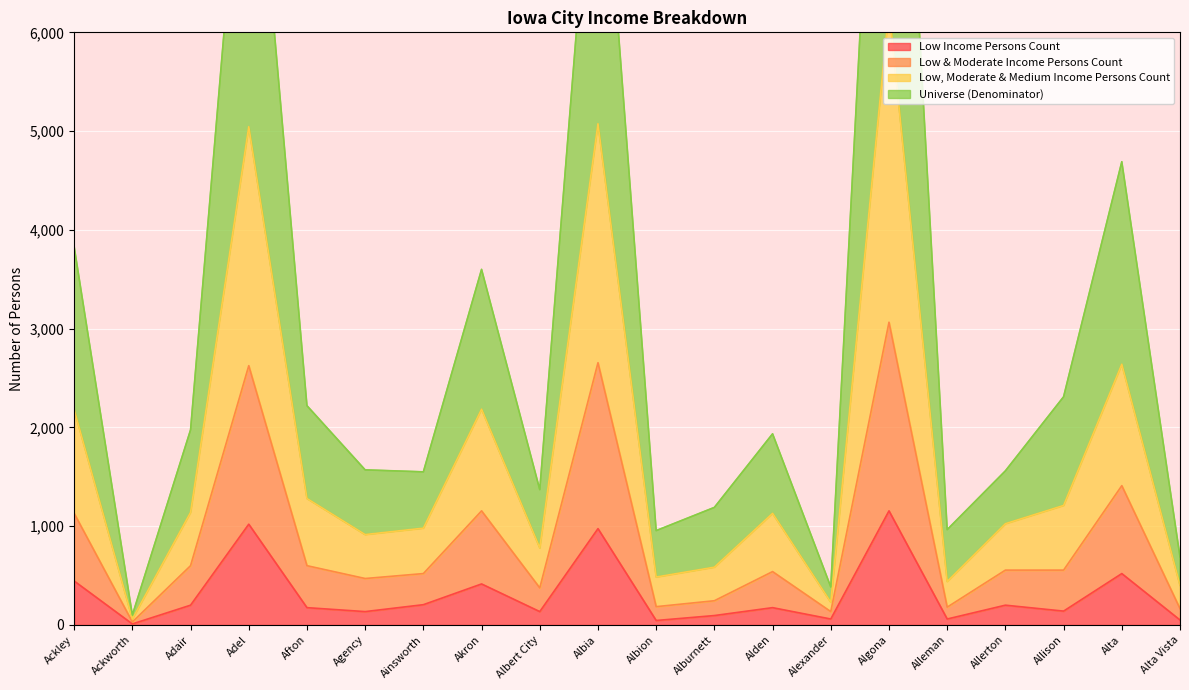

What is the total value across all series at Alden?

3780